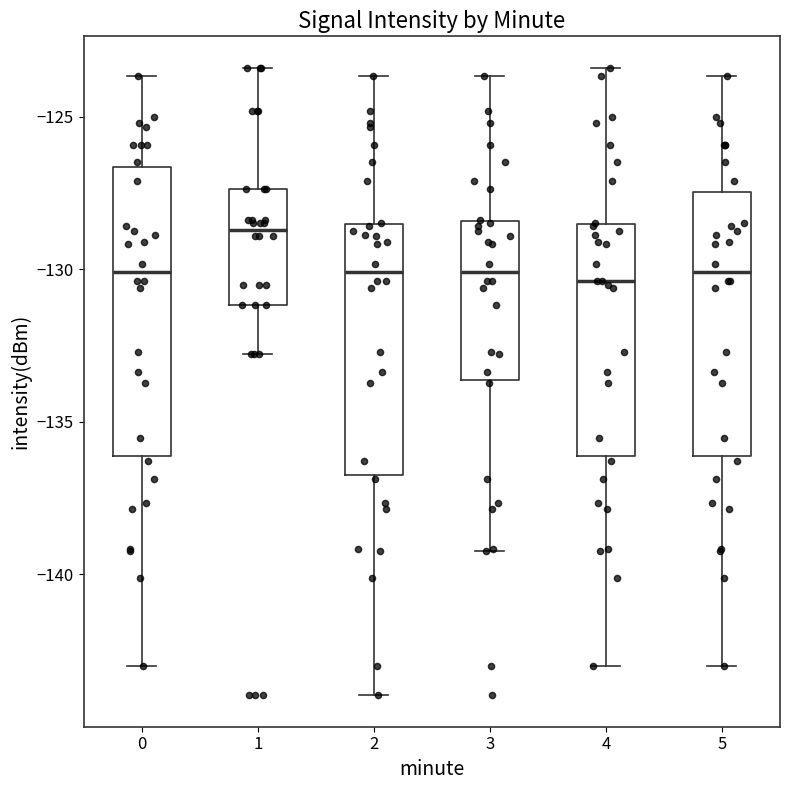

Reading left to right, transcribe this box plot: for each box, give where its median line is, the range the box spans, and where its two whiskers end, as read against the y-axis. The values are not printed on the chart, so give them approximately, as read against the axis.

0: median -130.0, box -136.0 to -126.5, whiskers -143.0 to -123.5
1: median -128.5, box -131.0 to -127.5, whiskers -133.0 to -123.5
2: median -130.0, box -136.5 to -128.5, whiskers -144.0 to -123.5
3: median -130.0, box -133.5 to -128.5, whiskers -139.0 to -123.5
4: median -130.5, box -136.0 to -128.5, whiskers -143.0 to -123.5
5: median -130.0, box -136.0 to -127.5, whiskers -143.0 to -123.5